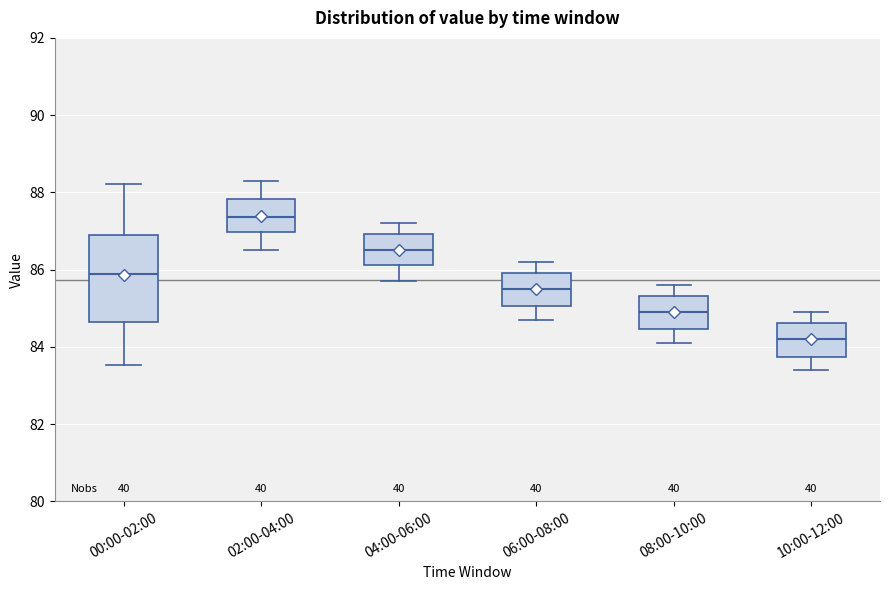

Reading left to right, transcribe this box plot: for each box, give where its median line is, the range the box spans, and where its two whiskers end, as read against the y-axis. The values are not printed on the chart, so give them approximately, as read against the axis.

00:00-02:00: median 85.8, box 84.6 to 86.8, whiskers 83.6 to 88.2
02:00-04:00: median 87.4, box 87.0 to 87.8, whiskers 86.6 to 88.4
04:00-06:00: median 86.6, box 86.2 to 87.0, whiskers 85.8 to 87.2
06:00-08:00: median 85.6, box 85.0 to 86.0, whiskers 84.8 to 86.2
08:00-10:00: median 85.0, box 84.4 to 85.4, whiskers 84.2 to 85.6
10:00-12:00: median 84.2, box 83.8 to 84.6, whiskers 83.4 to 85.0